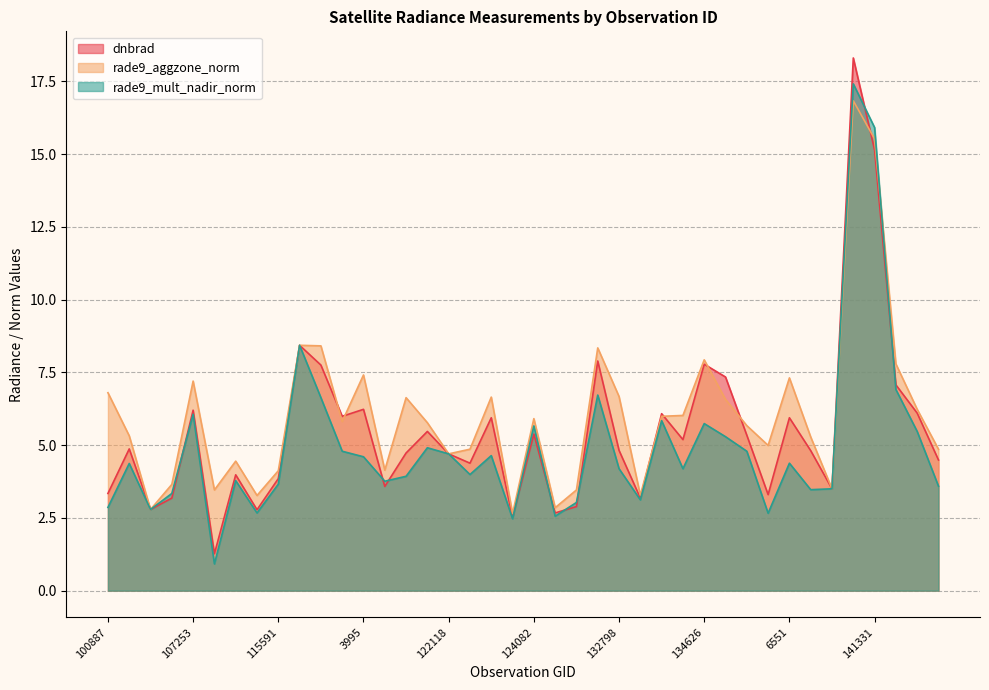

Rank the series by their maximum value, from highest to lowest.

dnbrad, rade9_mult_nadir_norm, rade9_aggzone_norm